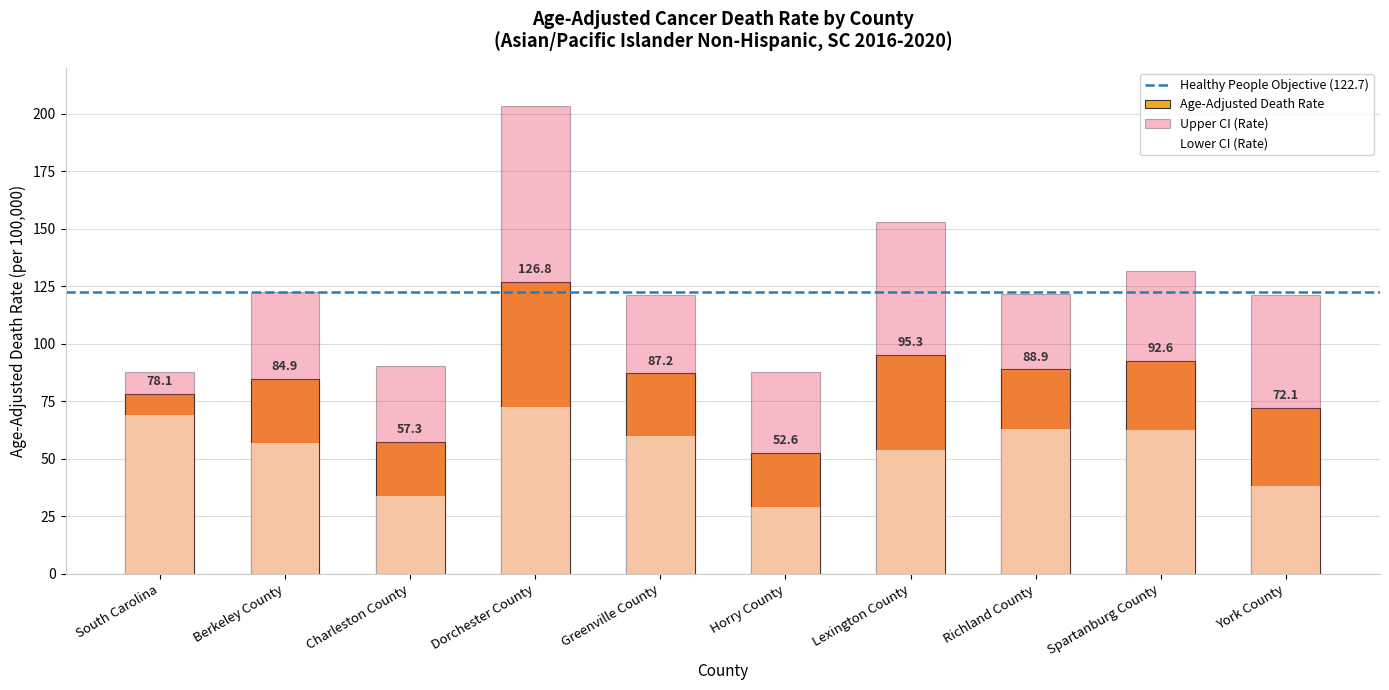

What is the highest value of the Lower CI series?

72.4